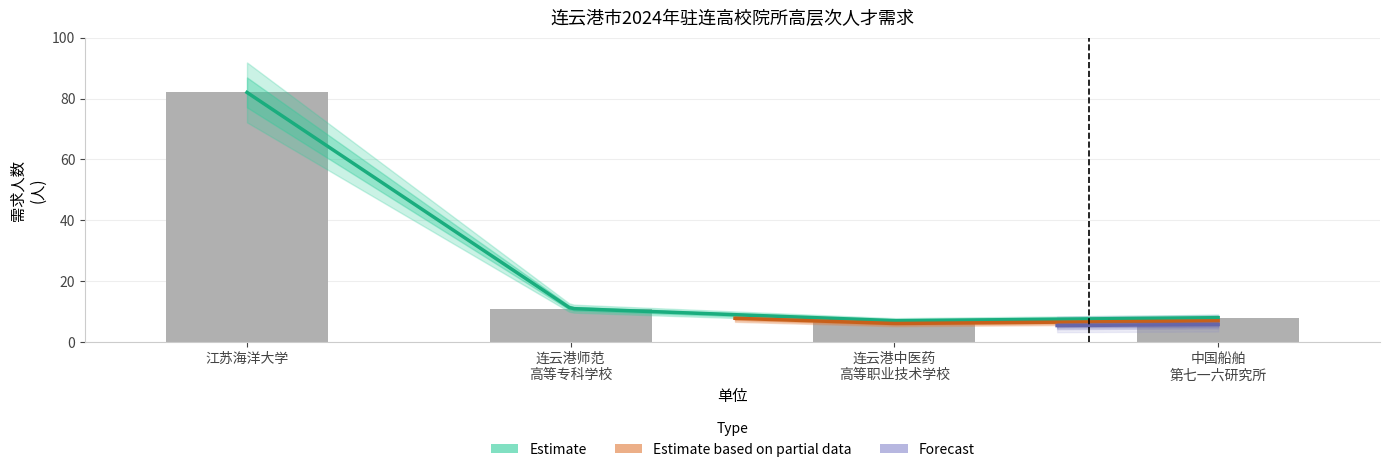

Does the chart contain stacked bars?

No